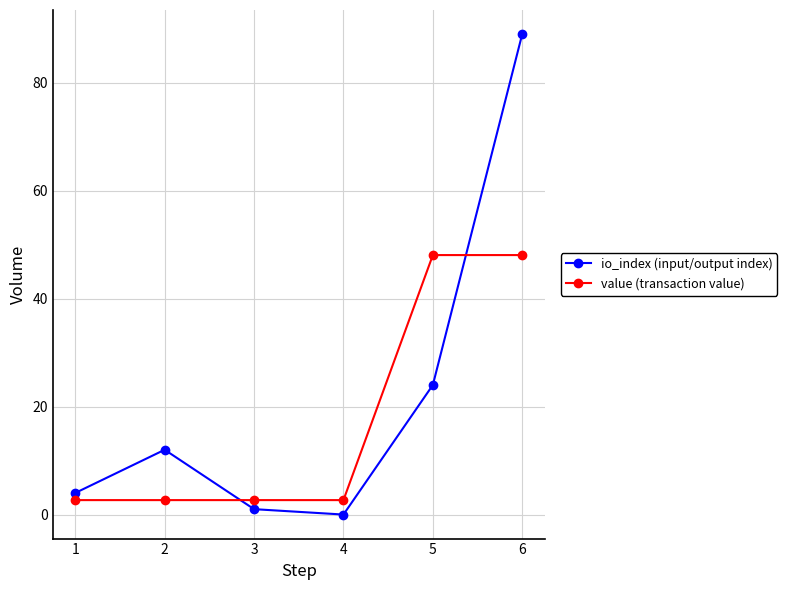

Between which two adjacent categories do value (transaction value) and io_index (input/output index) first intersect?

2 and 3